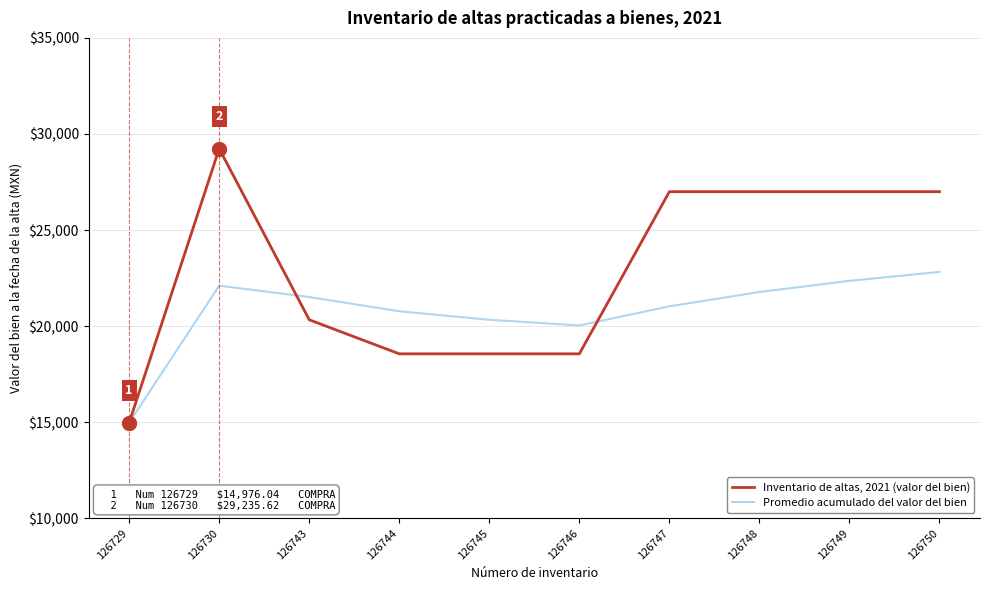

Which series has the largest total across all categories?

Inventario de altas, 2021 (valor del bien)